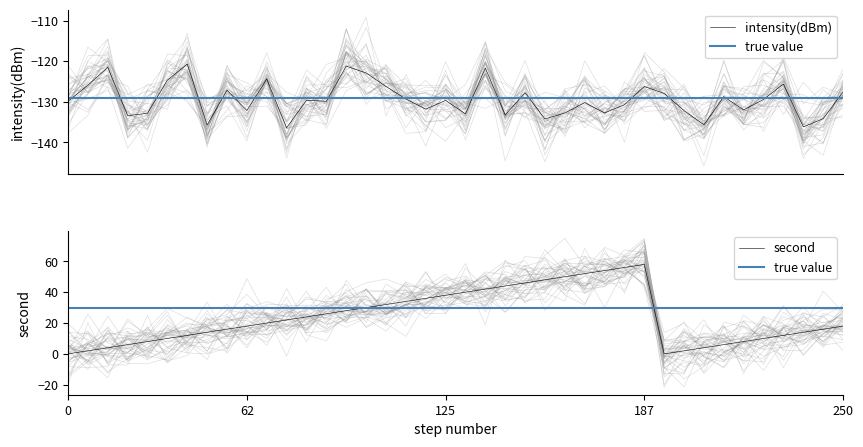

What is the lowest value of the intensity(dBm) series?

-136.4